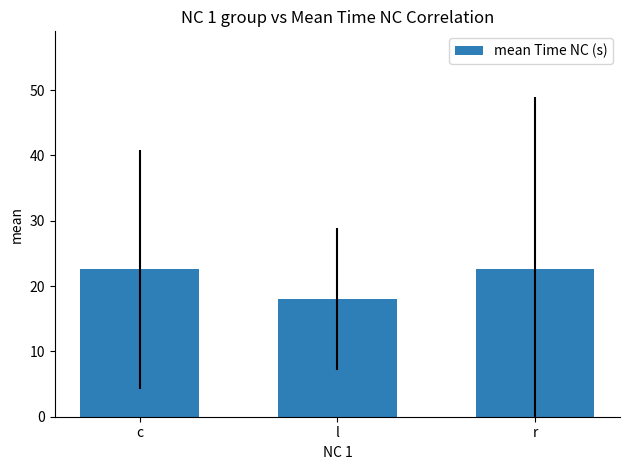

What is the label of the 3rd bar from the left?

r